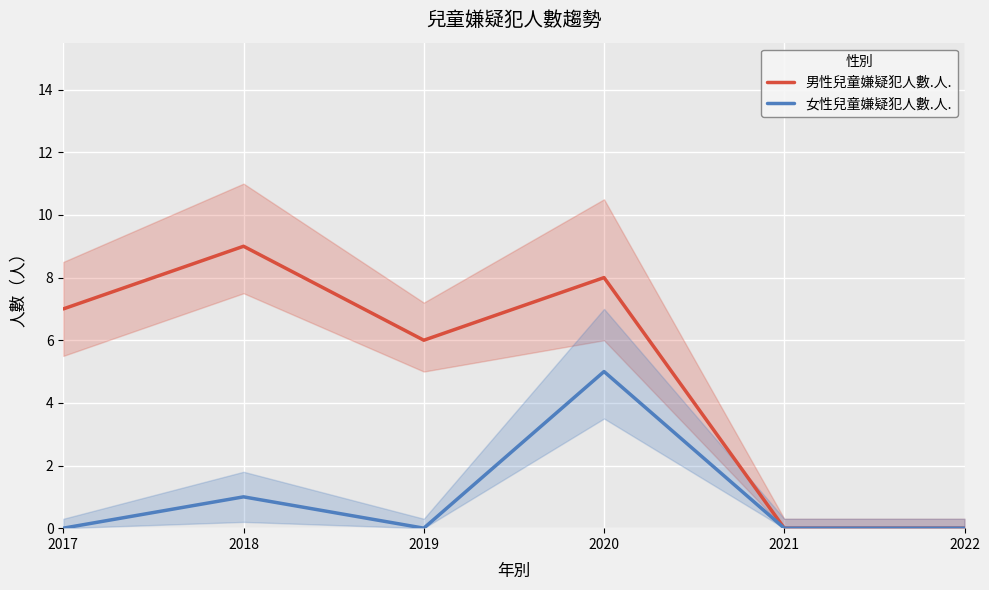

Which category has the highest value across all series?

2018